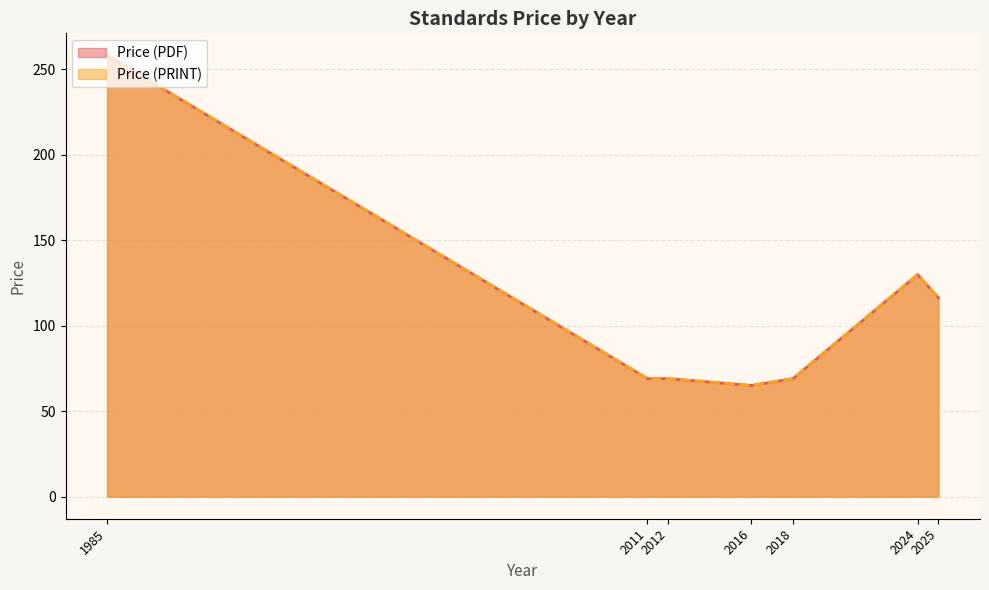

True or false: Price (PDF) and Price (PRINT) cross at least once.

False